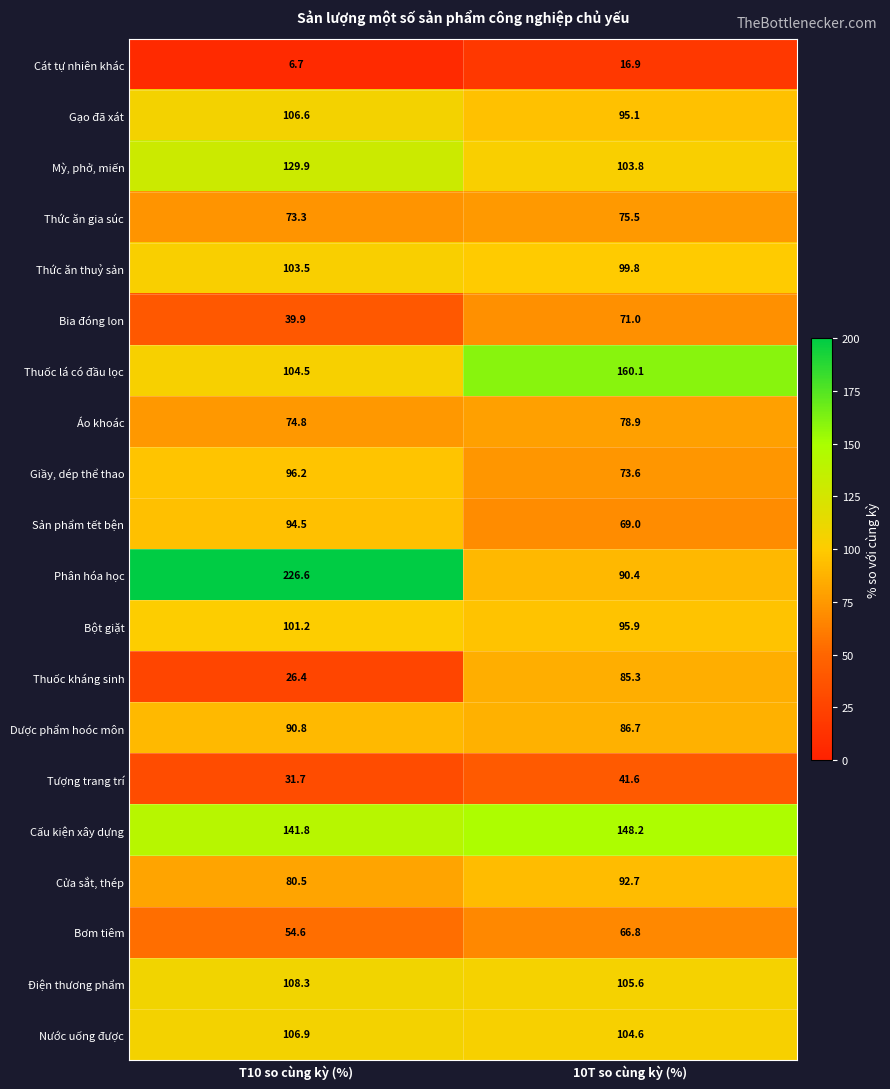

Between T10 so cùng kỳ (%) and 10T so cùng kỳ (%), which series saw the biggest shift?

Phân hóa học